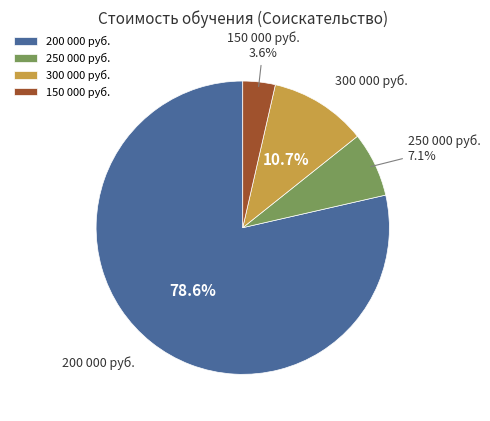

Approximately how many times larger is the value at 250 000 руб. compared to 300 000 руб.?

0.7